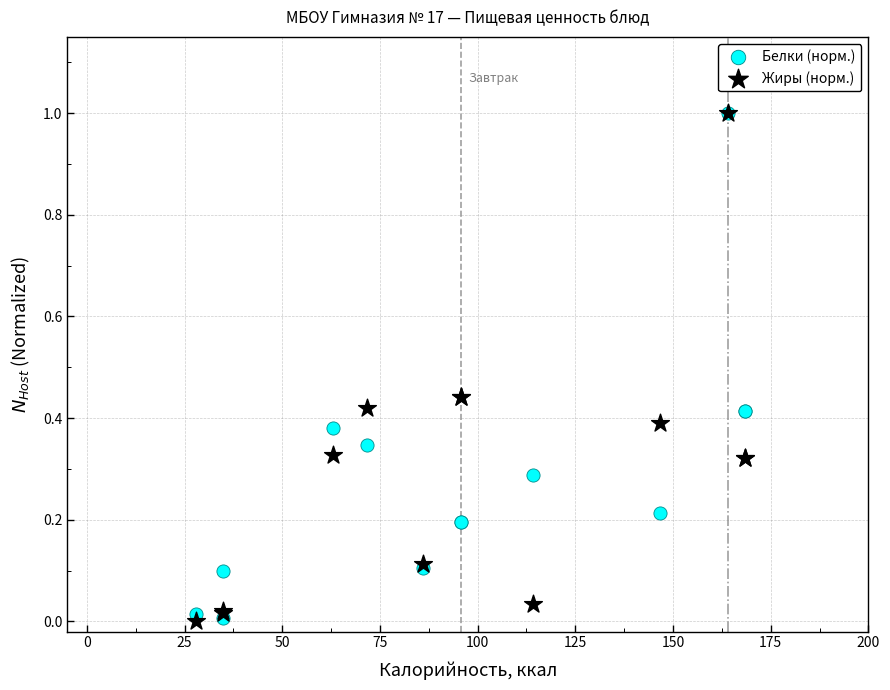

What are all the series names shown in the legend?

Белки (норм.), Жиры (норм.)